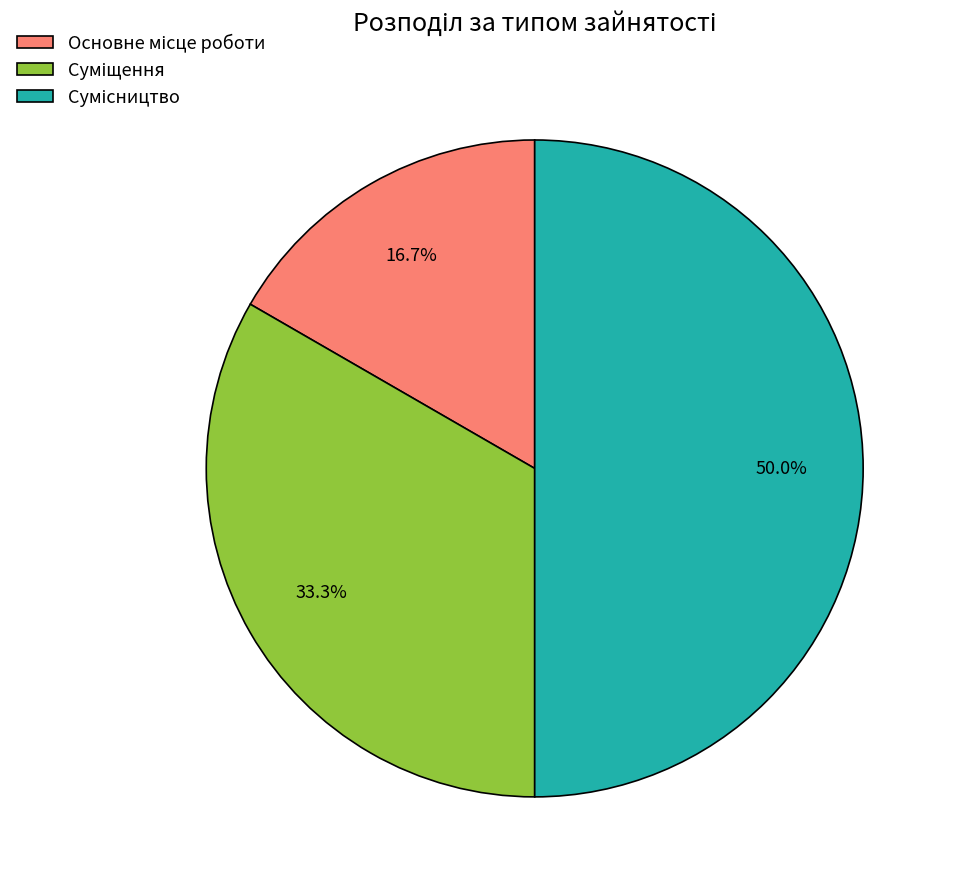

Count the number of slices in the pie.

3